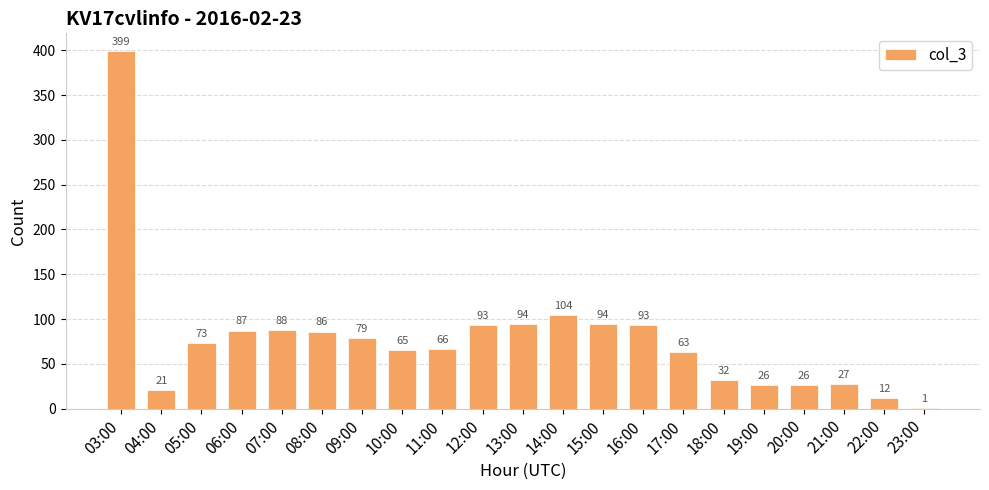

How many data points does each series have?

21